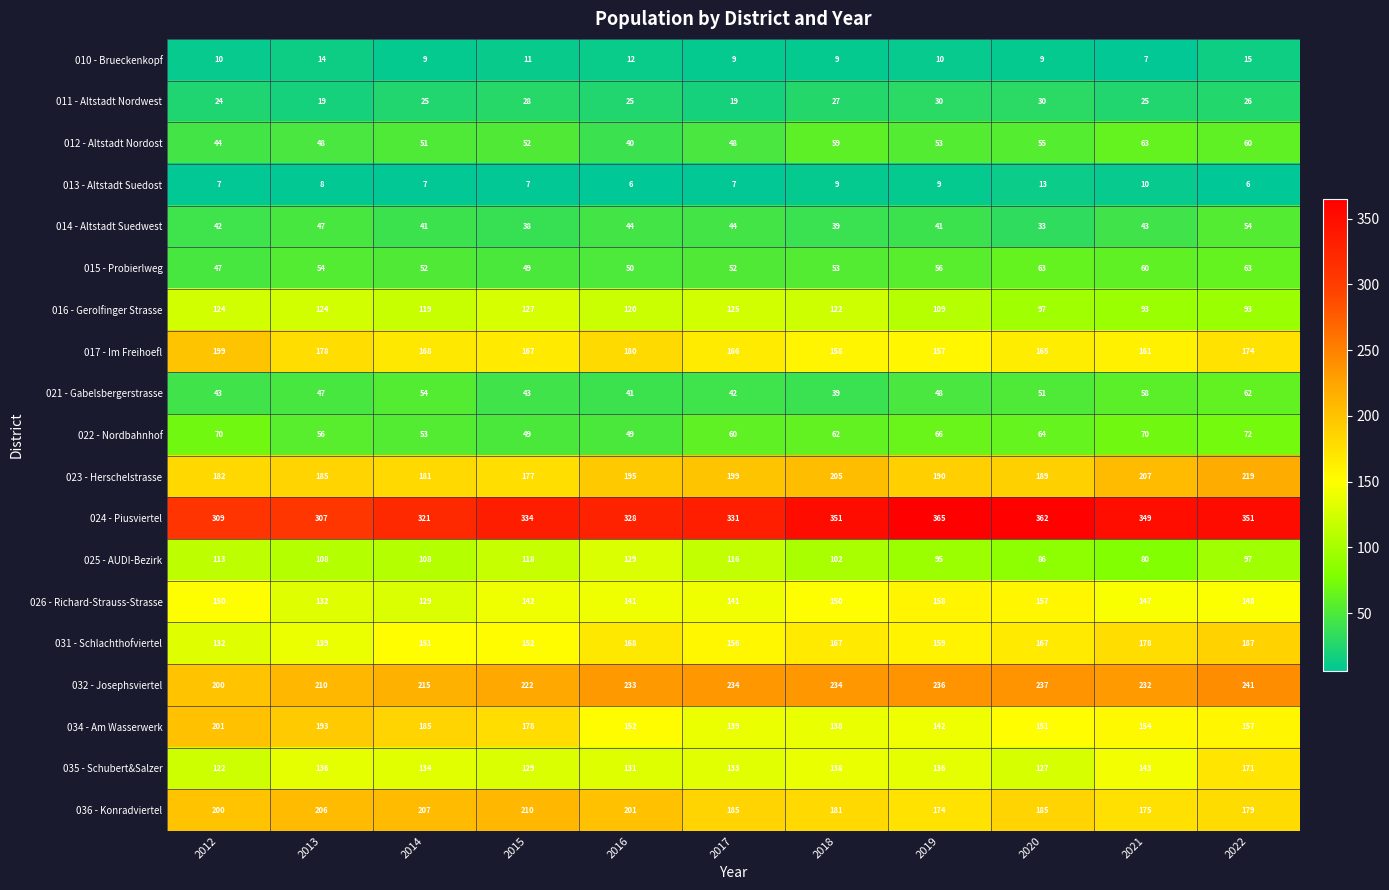

What is the sum of the 013 - Altstadt Suedost values at 2017 and 2021?

17